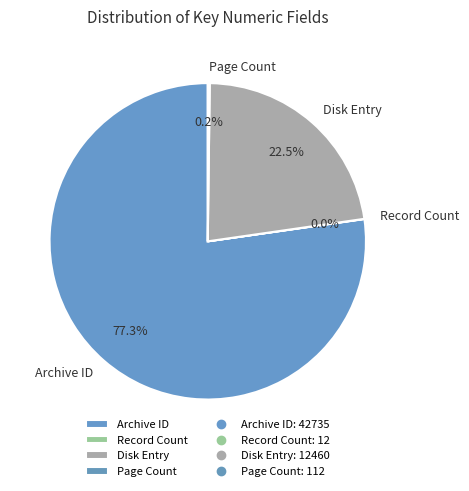

Combined, what portion of the pie is Archive ID and Disk Entry?

99.8%